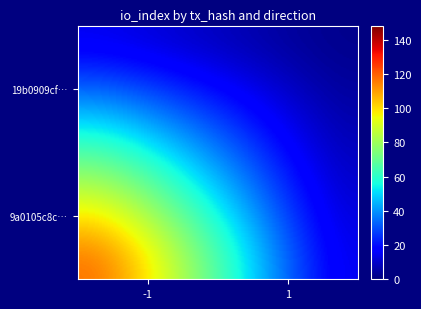

What is the greatest value displayed?

148